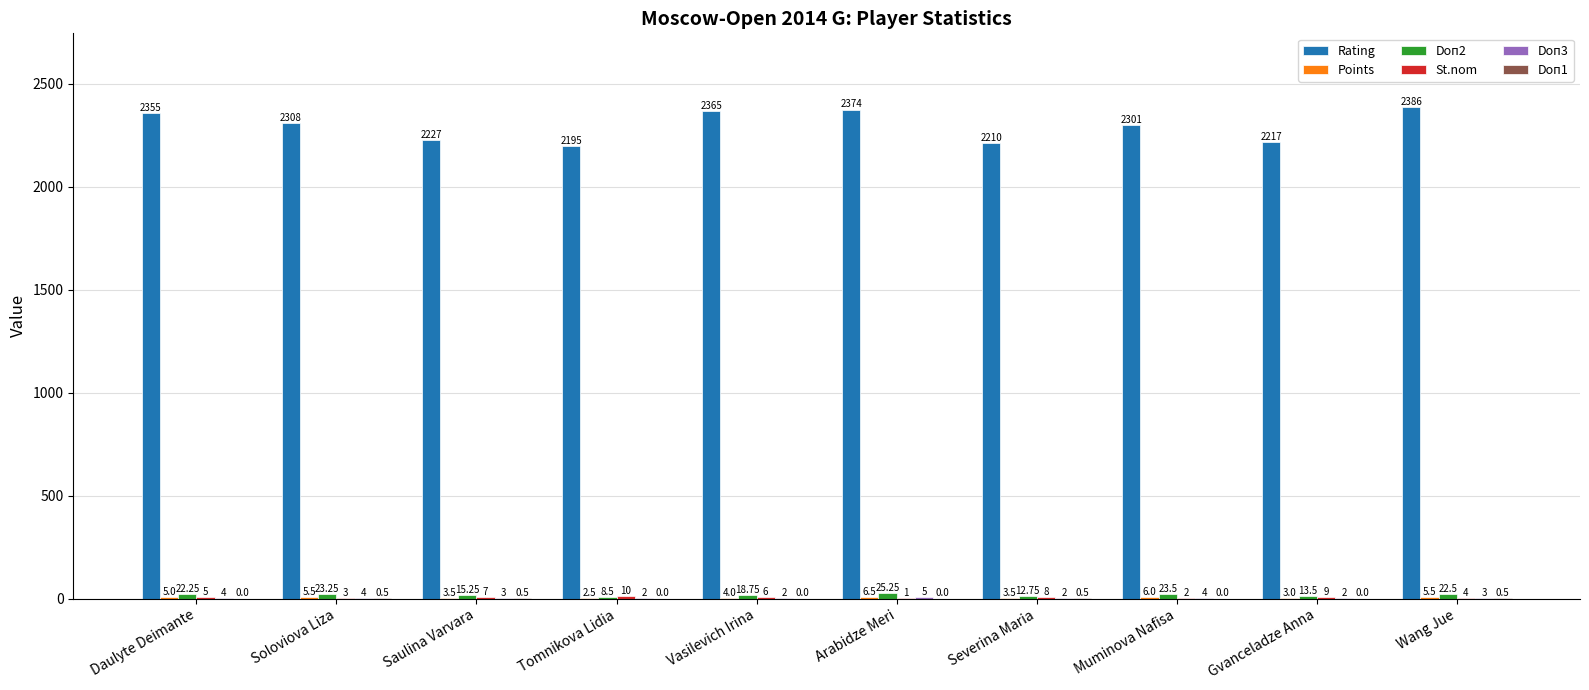

Where does the Rating series first go above 2308?

Daulyte Deimante